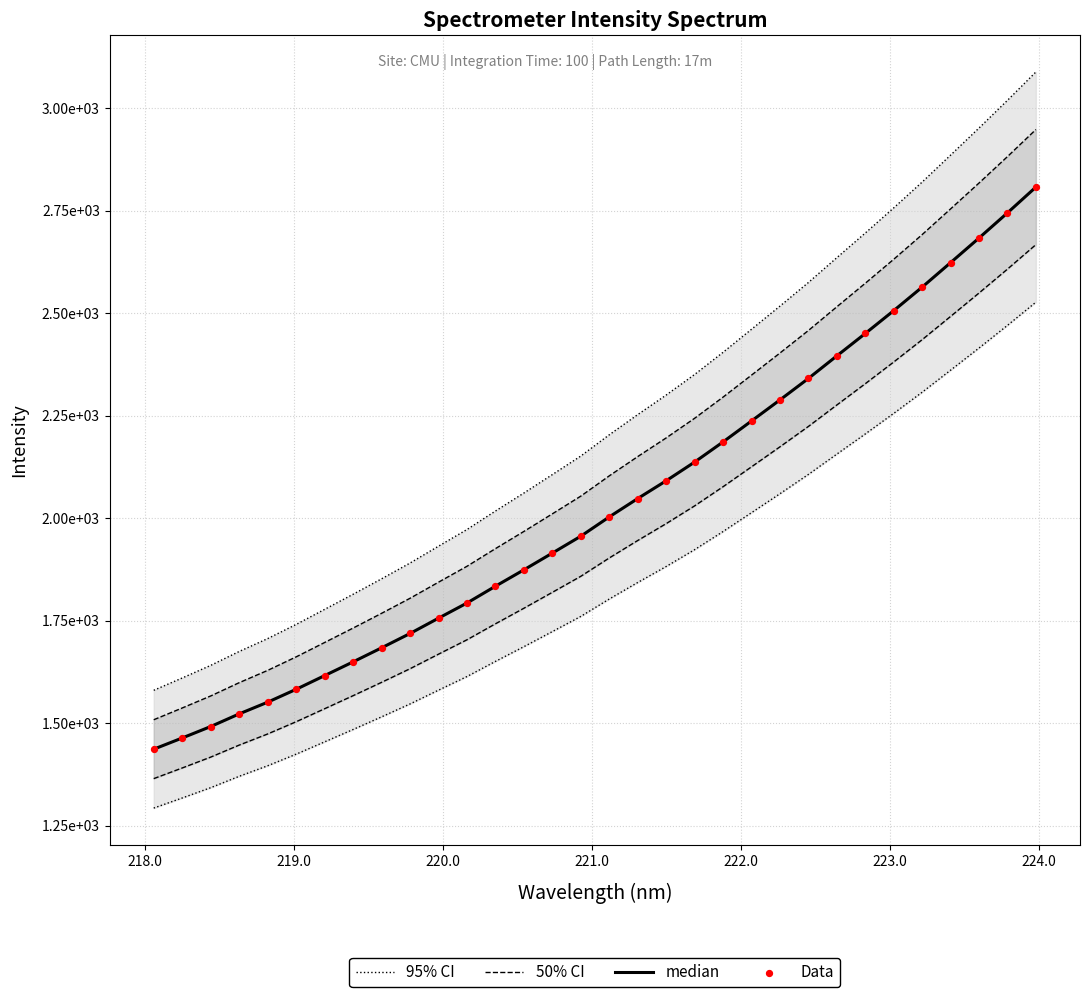

Which series reaches the maximum Y coordinate?

95% CI